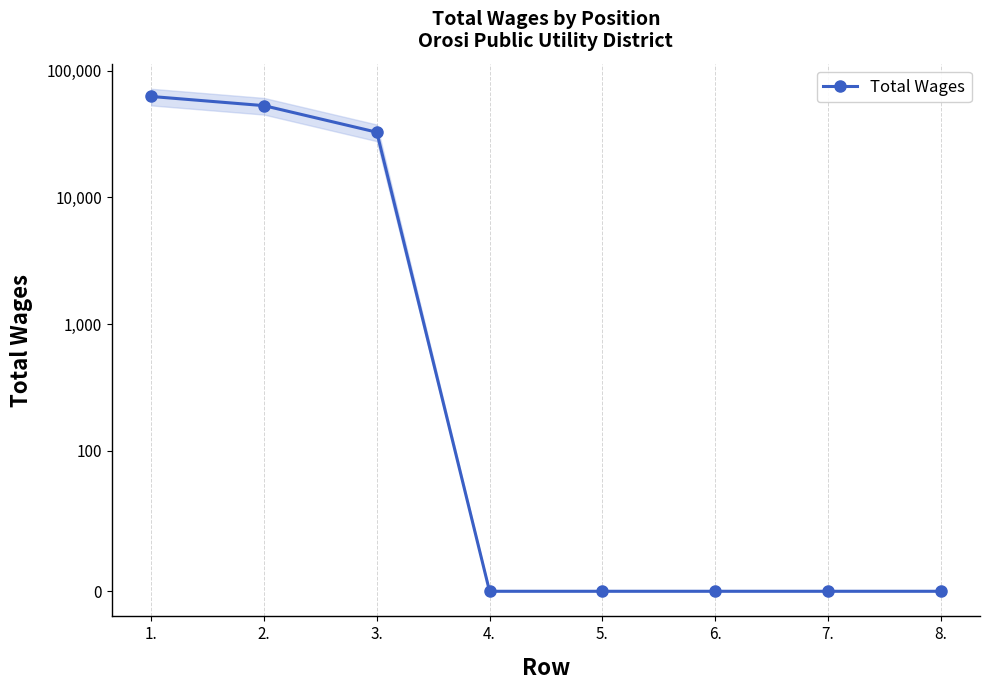

Is it true that the value at 4. is 0?

True